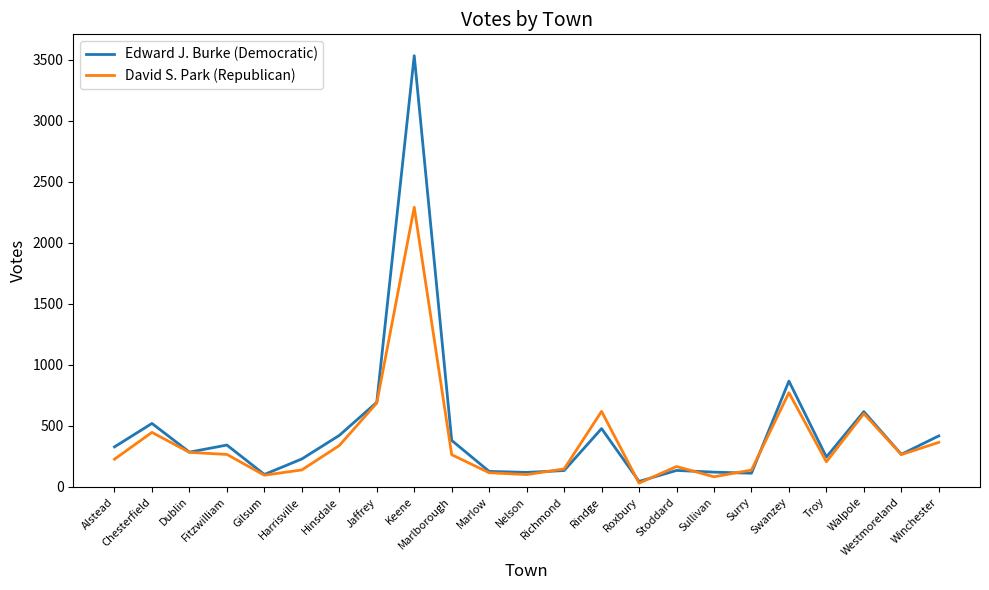

What is the sum of the Edward J. Burke (Democratic) values at Rindge and Stoddard?

613